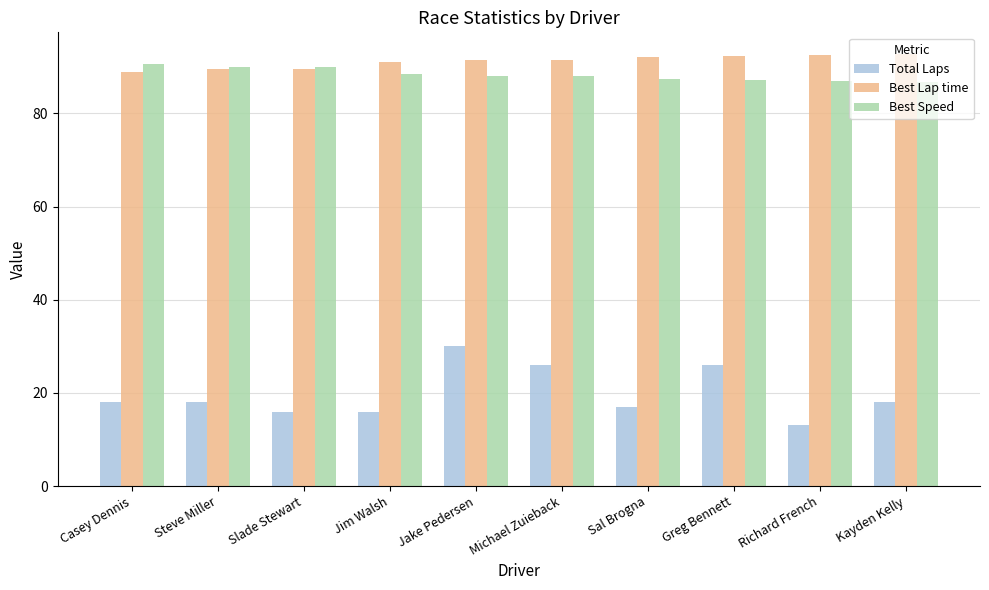

What is the minimum value shown in the chart?

13.0